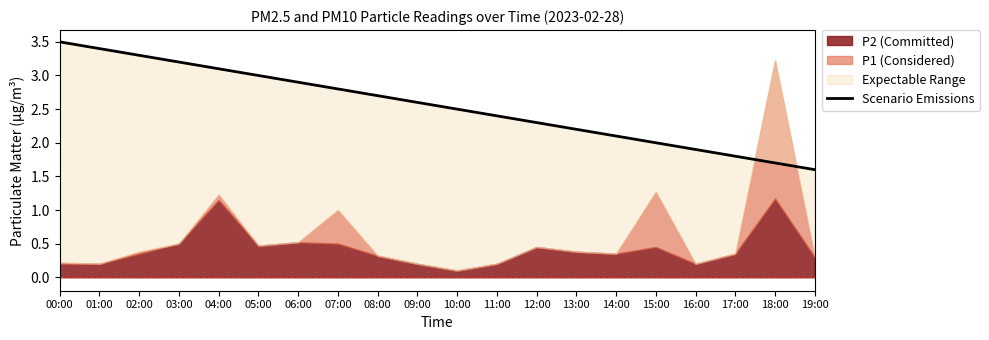

How many lines are shown in the chart?

1